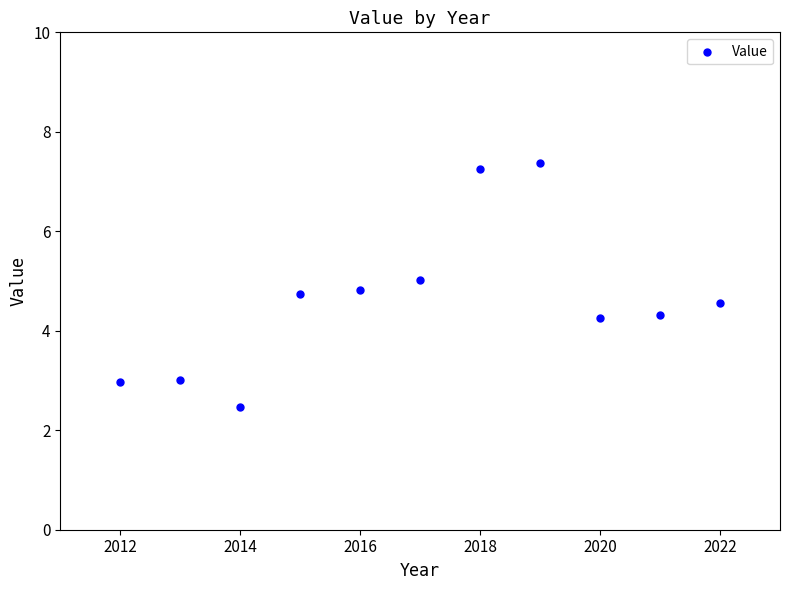

What is the range of X values (max minus min)?

10.0